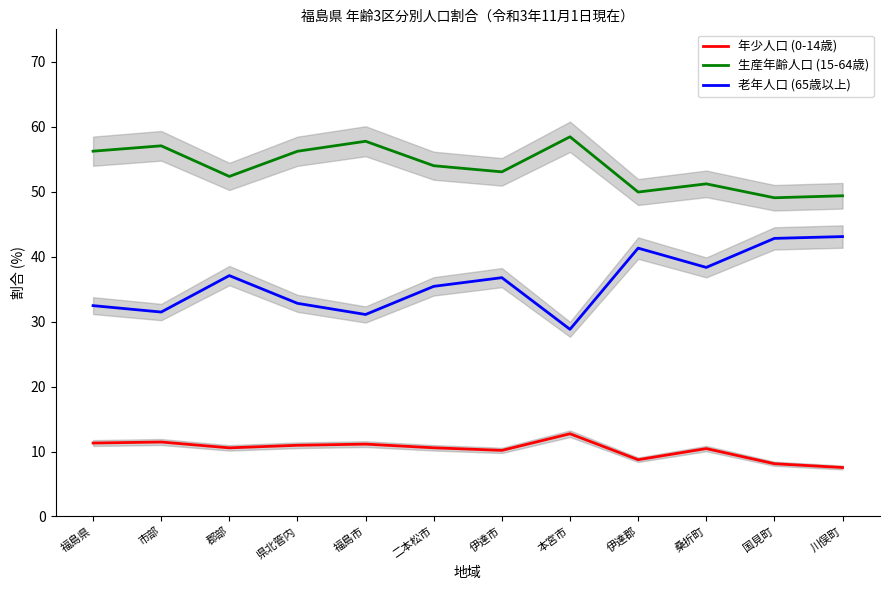

True or false: 年少人口 (0-14歳) and 生産年齢人口 (15-64歳) intersect in this chart.

False